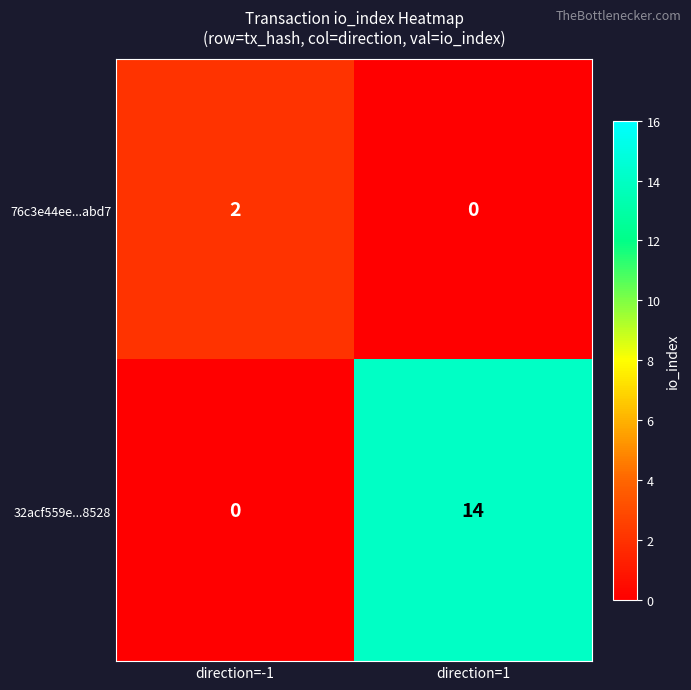

Which series has the widest spread of values?

32acf559e...8528